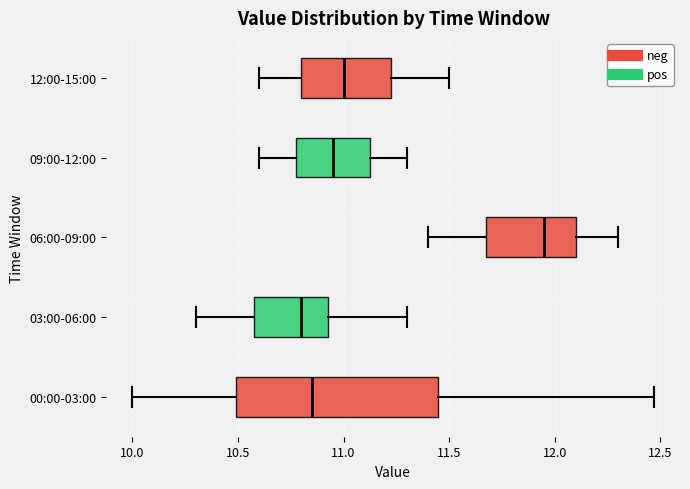

Where does the left whisker of the box for 09:00-12:00 end on the x-axis? The values are not printed on the chart, so give them approximately, as read against the axis.

10.60